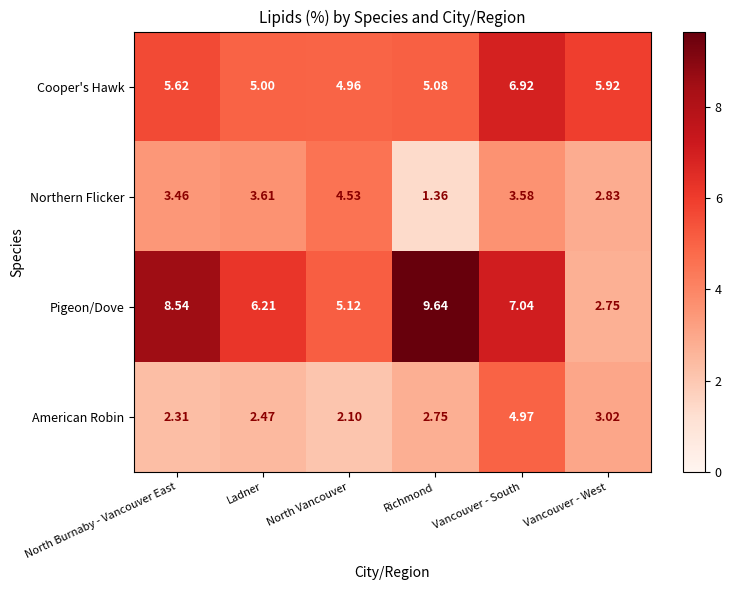

How many series are shown in this chart?

4